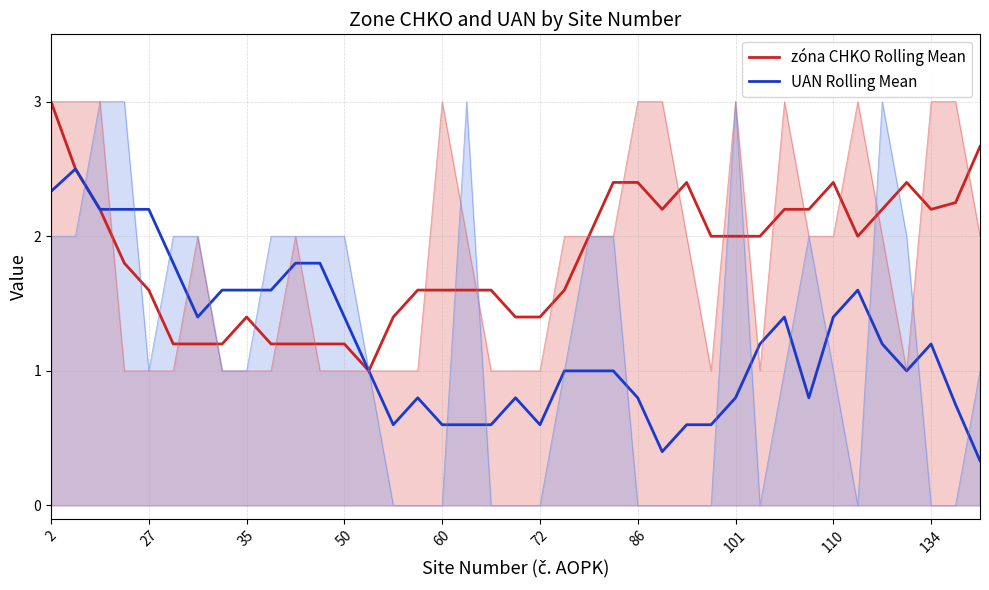

In zóna CHKO Rolling Mean, how many points are lower than both neighbors (excluding endpoints)?

4